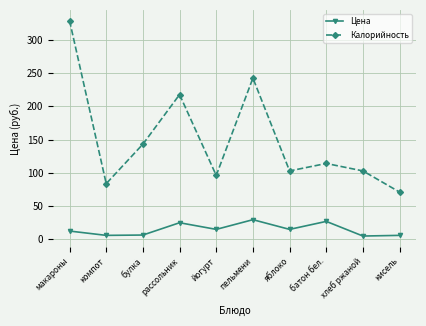

How many interior local valleys does the Калорийность series have?

3